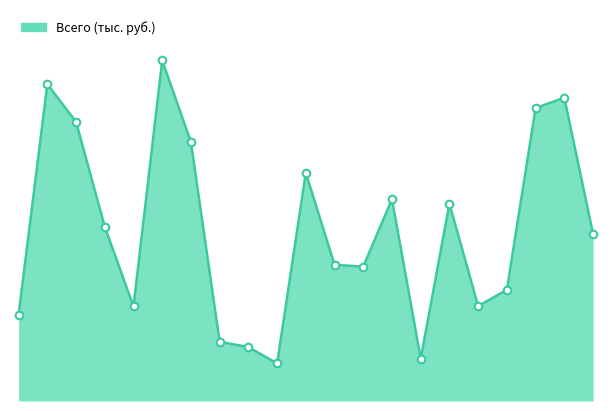

Is this an area chart (filled region under the line)?

Yes